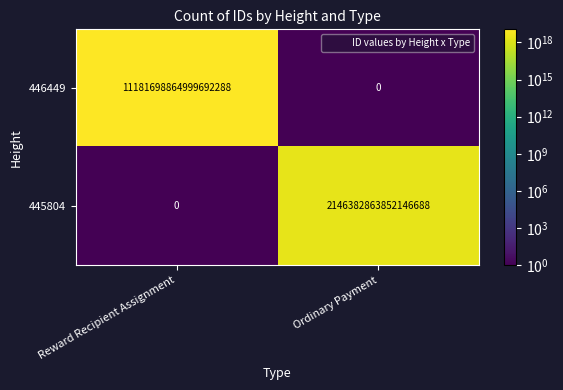

Which series has the largest total across all categories?

446449